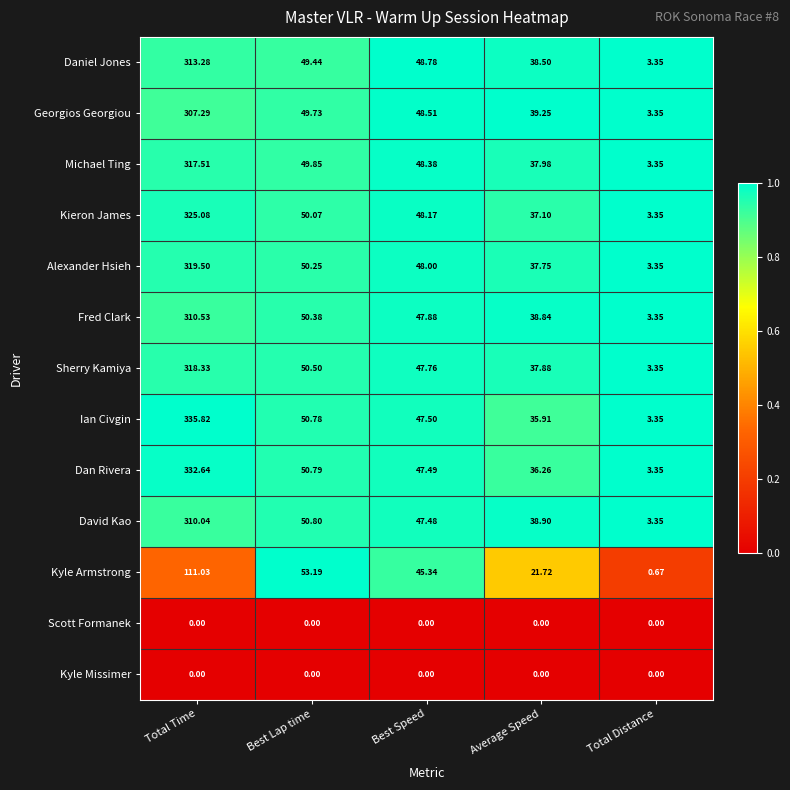

At which label does Sherry Kamiya first exceed 47?

Total Time